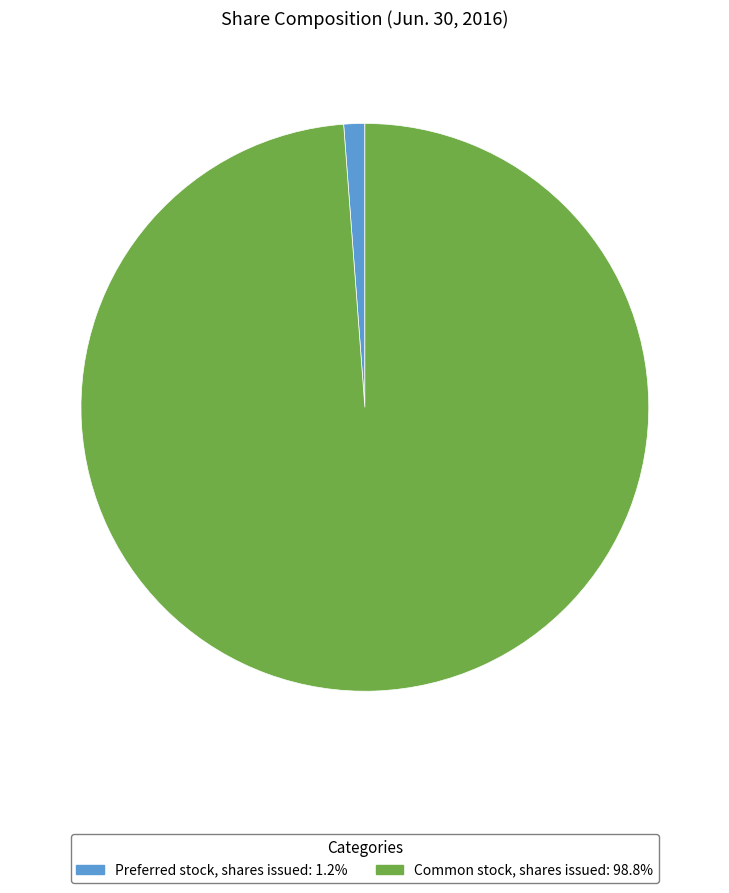

Is Preferred stock, shares issued the majority of the pie?

No